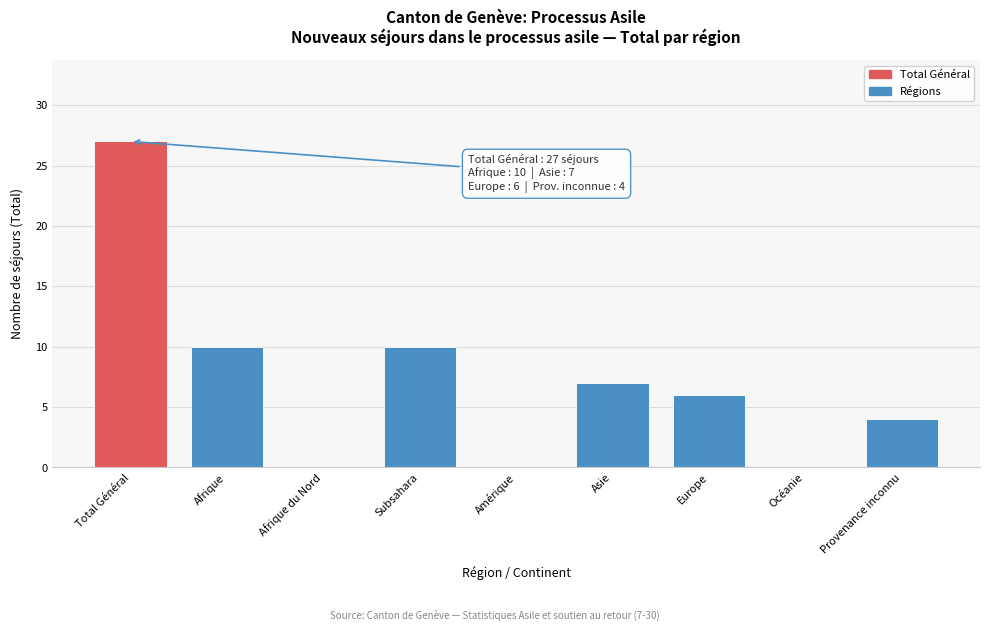

Reading left to right, what are all the values shown in this chart?

Total Général=27	Afrique=10	Afrique du Nord=0	Subsahara=10	Amérique=0	Asie=7	Europe=6	Océanie=0	Provenance inconnu=4